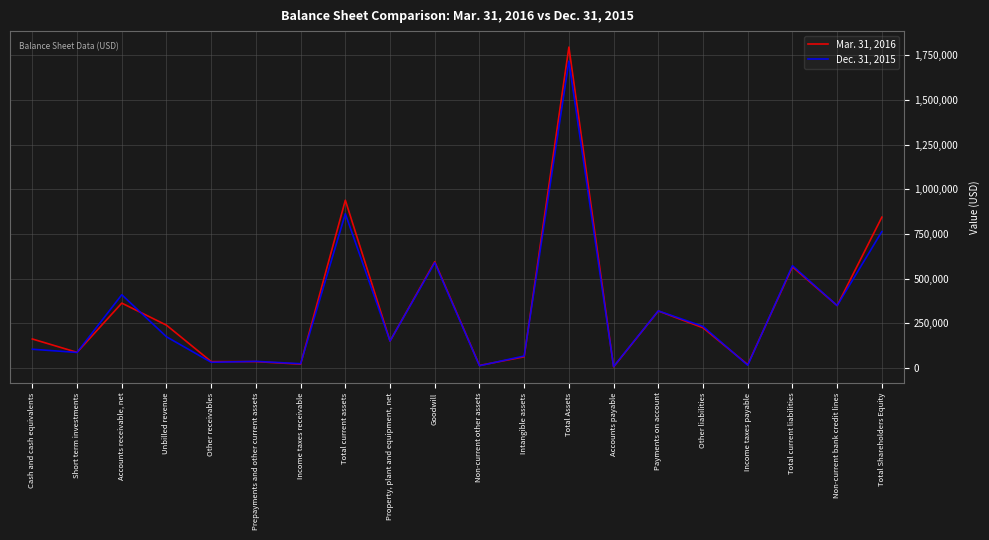

Between Total Assets and Total Shareholders Equity, which series saw the biggest shift?

Dec. 31, 2015